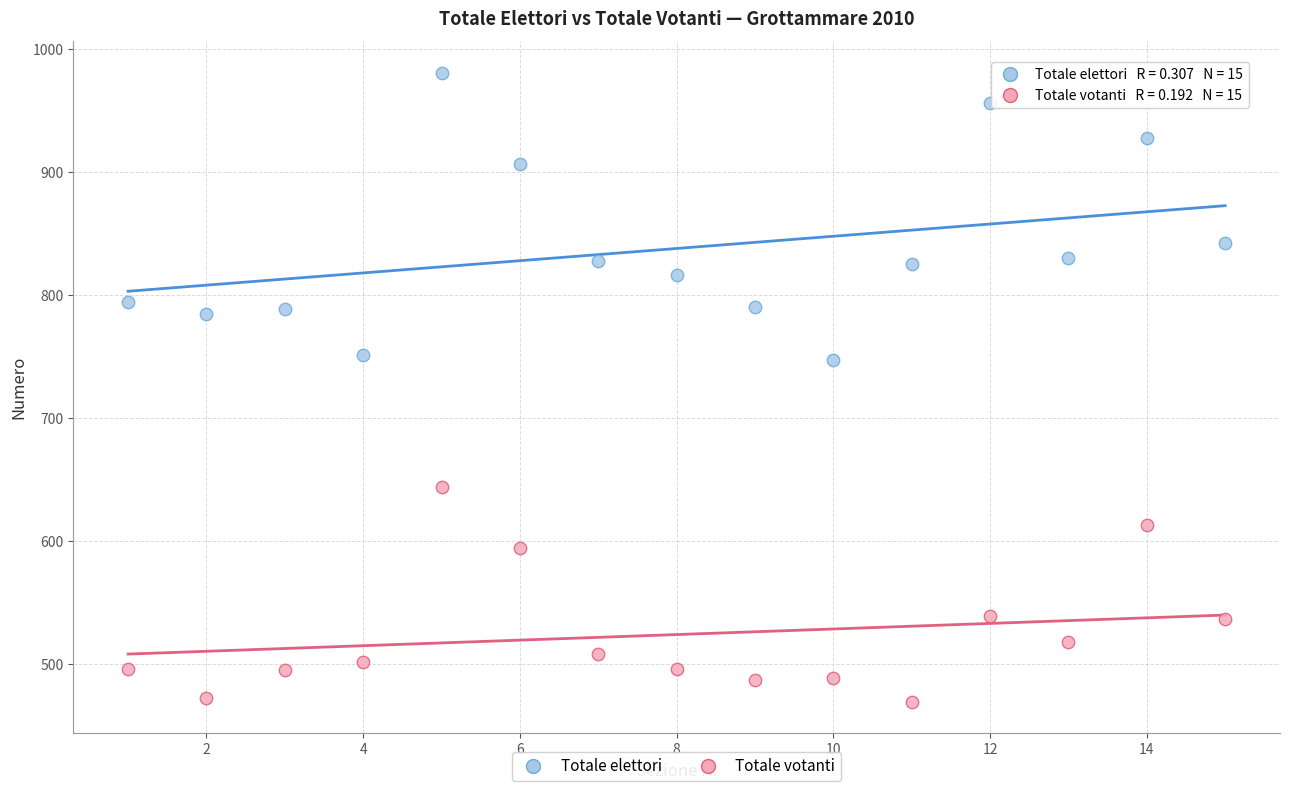

Which series contains the highest Y value?

Totale elettori